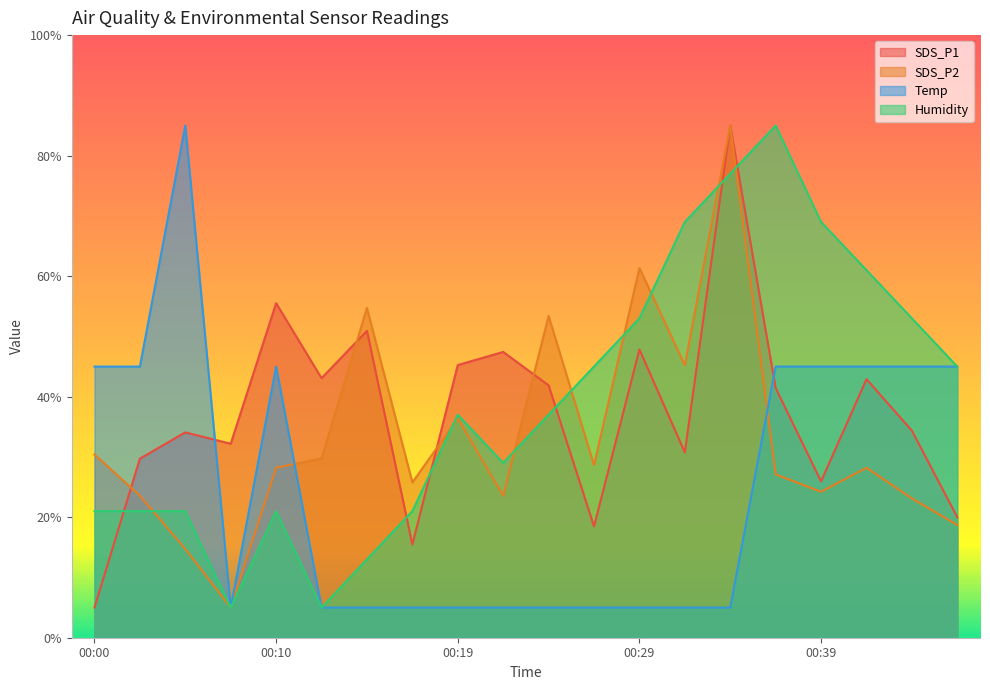

What is the difference between the maximum and minimum values in the SDS_P1 series?

80.0